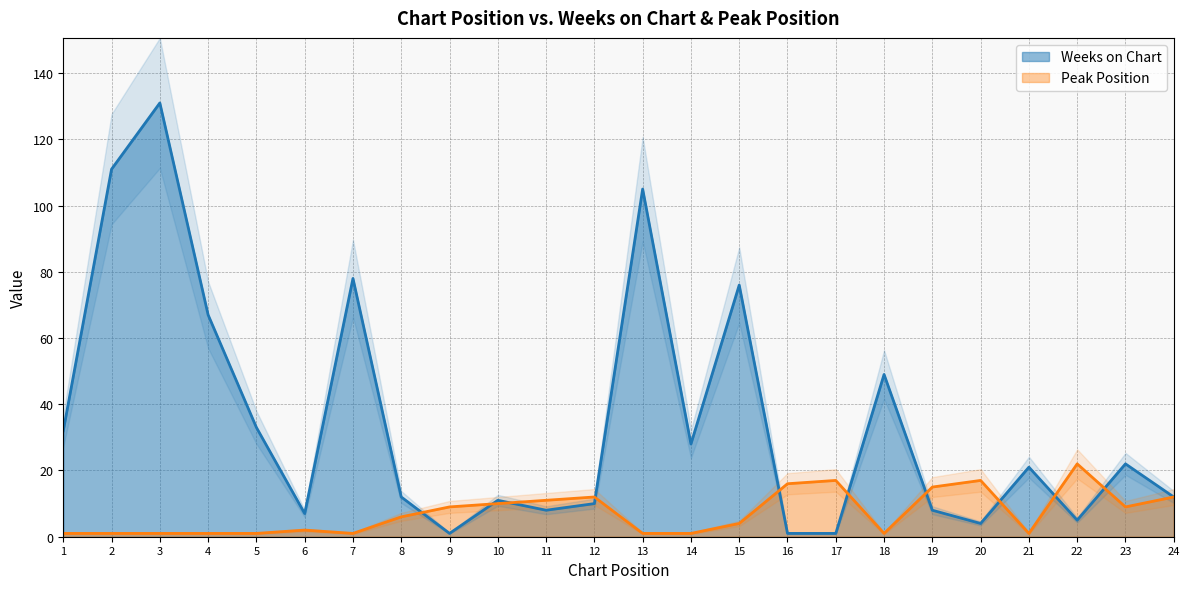

How many lines are shown in the chart?

2